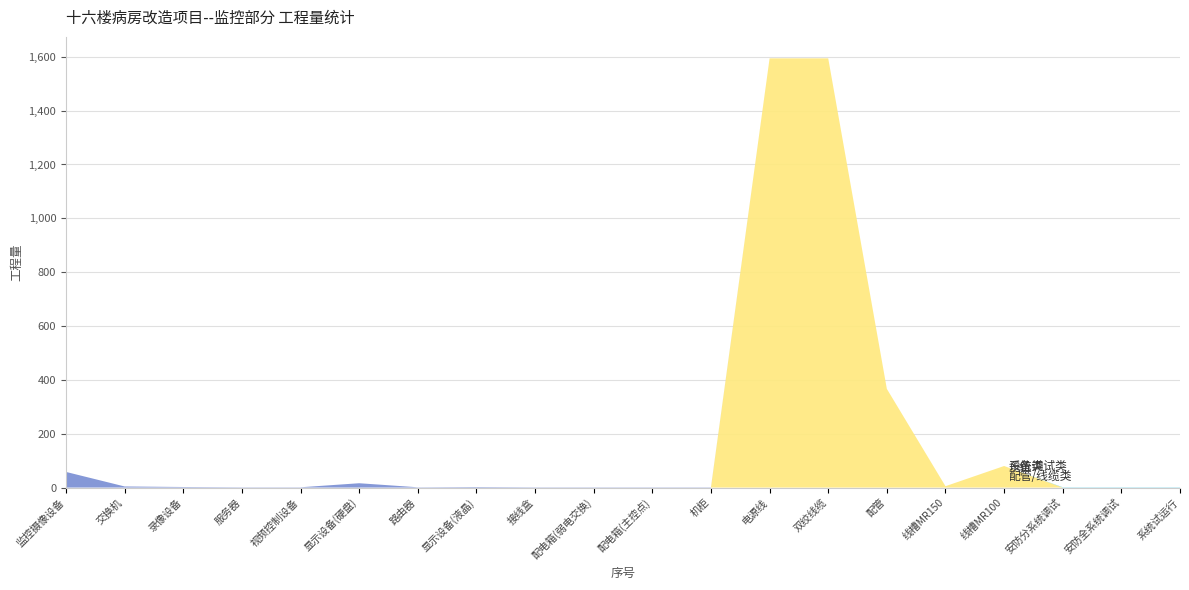

Reading right to left, transcribe all the data shown in this chart.

配管/线缆类: 20=0.0	19=0.0	18=0.0	17=80.0	16=5.0	15=366.5	14=1594.2	13=1594.2	12=0.0	11=0.0	10=0.0	9=0.0	8=0.0	7=0.0	6=0.0	5=0.0	4=0.0	3=0.0	2=0.0	1=0.0
设备类: 20=0.0	19=0.0	18=0.0	17=0.0	16=0.0	15=0.0	14=0.0	13=0.0	12=1.0	11=1.0	10=1.0	9=1.0	8=2.0	7=1.0	6=16.0	5=1.0	4=1.0	3=2.0	2=4.0	1=58.0
系统调试类: 20=1.0	19=1.0	18=1.0	17=0.0	16=0.0	15=0.0	14=0.0	13=0.0	12=0.0	11=0.0	10=0.0	9=0.0	8=0.0	7=0.0	6=0.0	5=0.0	4=0.0	3=0.0	2=0.0	1=0.0